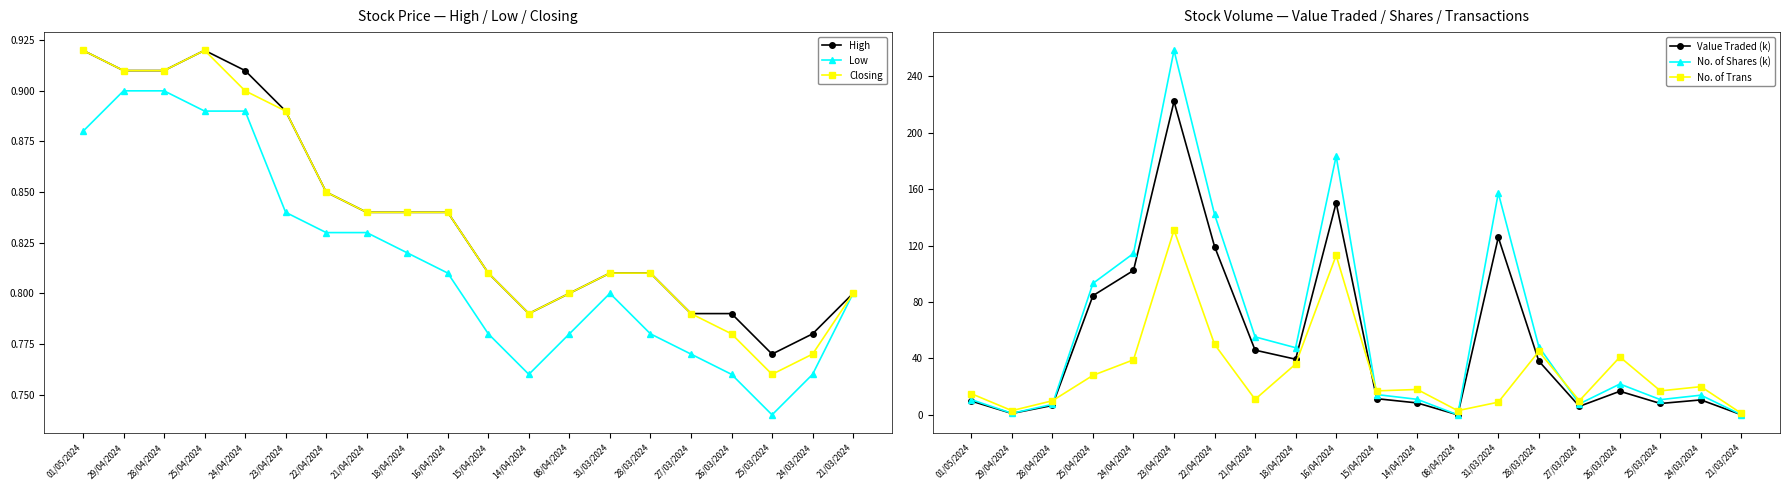

Is the value of Closing at 15/04/2024 greater than the value of No. of Shares (k) at 23/04/2024?

No